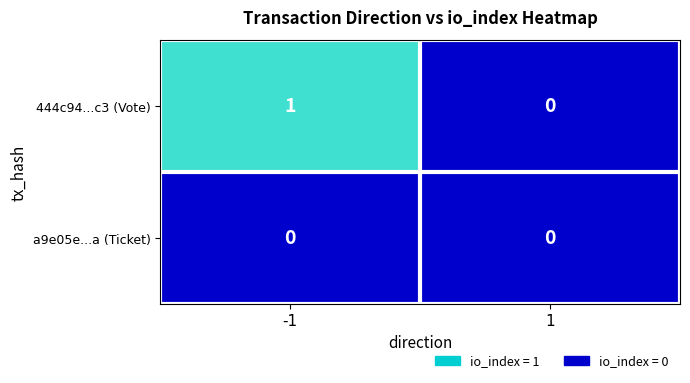

What is the greatest value displayed?

1